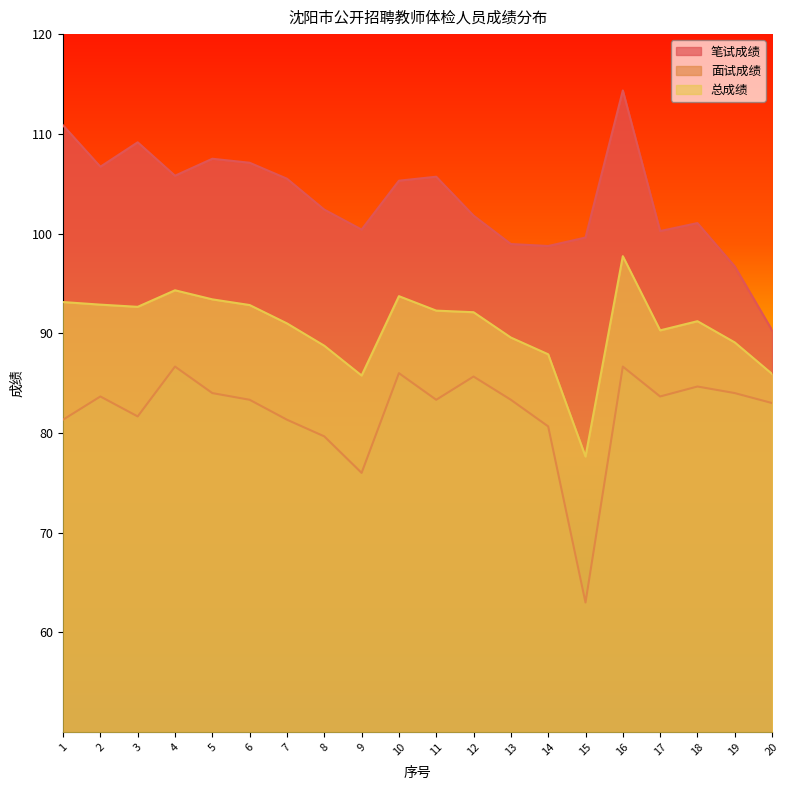

What is the average value of the 总成绩 series?

90.6